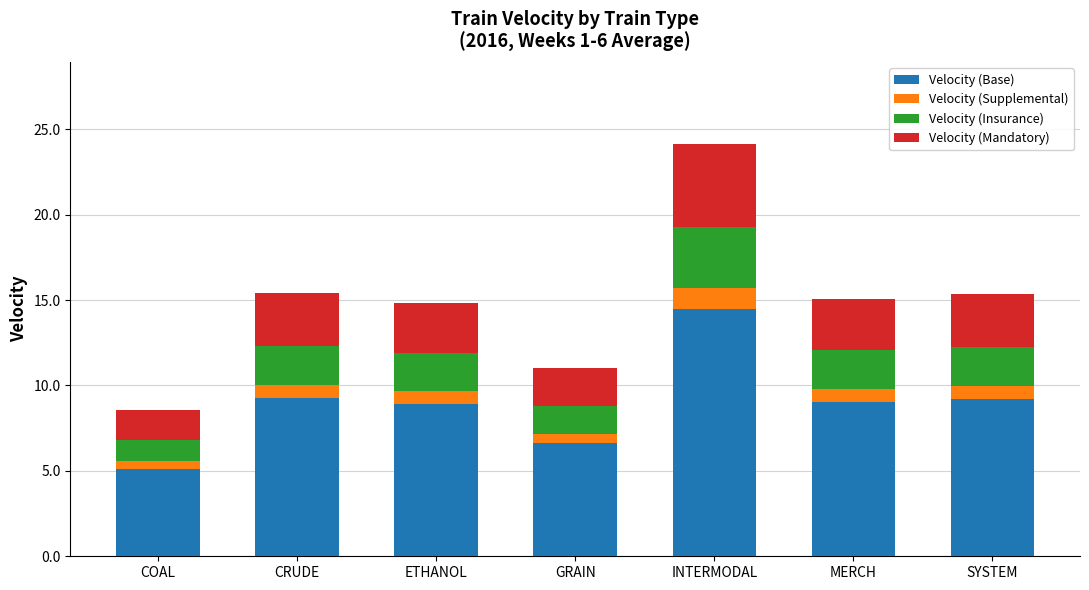

Does the chart contain stacked bars?

Yes